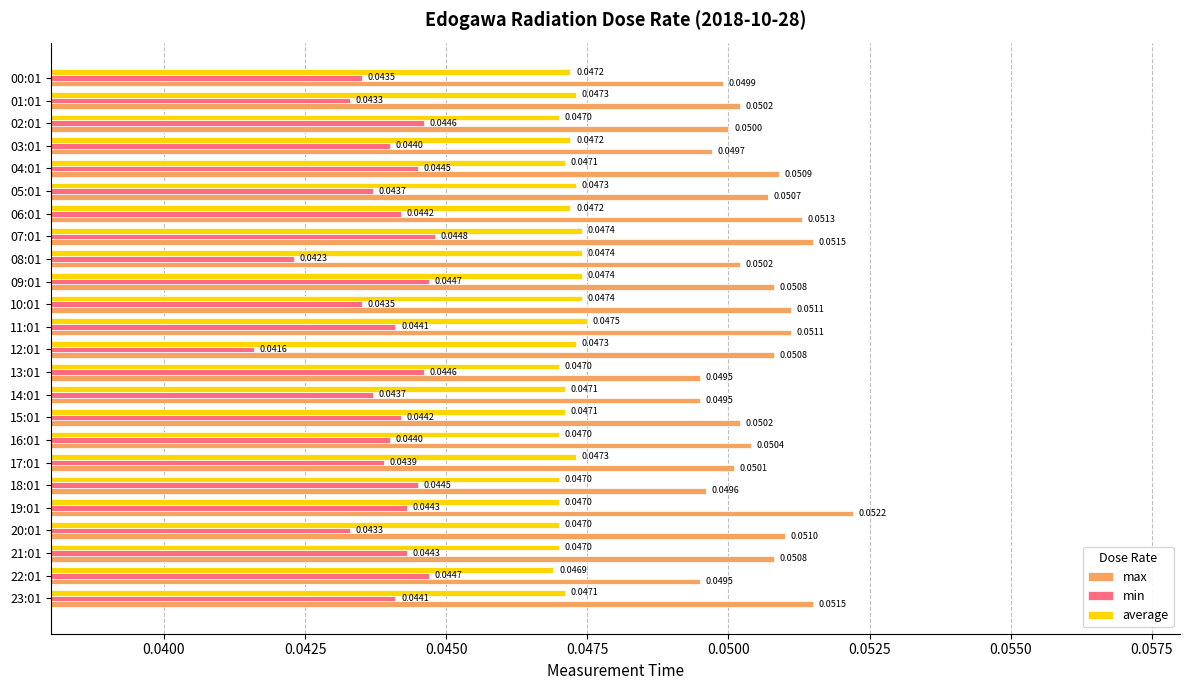

Rank the series by their average value, from highest to lowest.

max, average, min